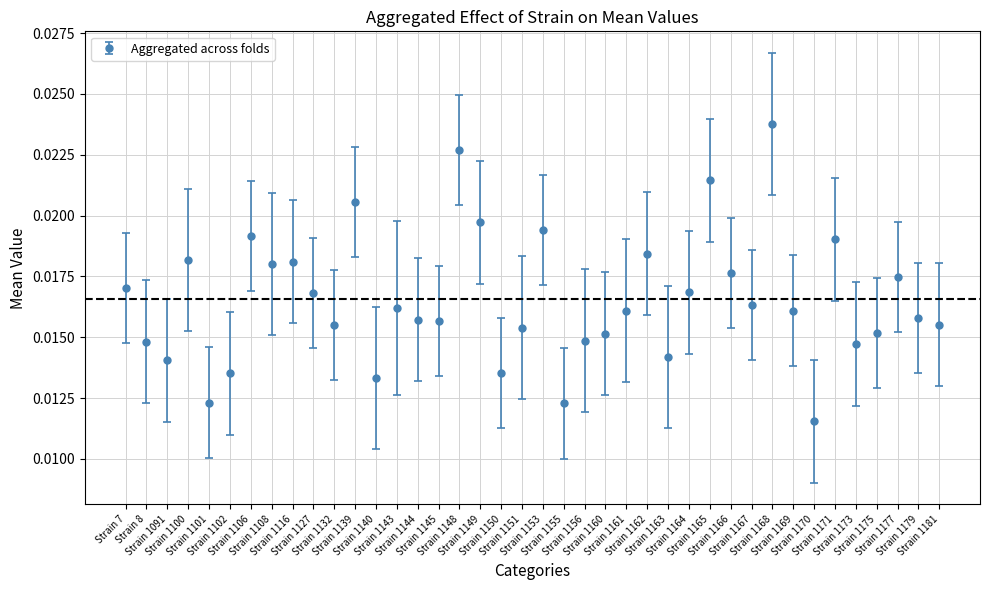

What is the sum of all values?

0.7